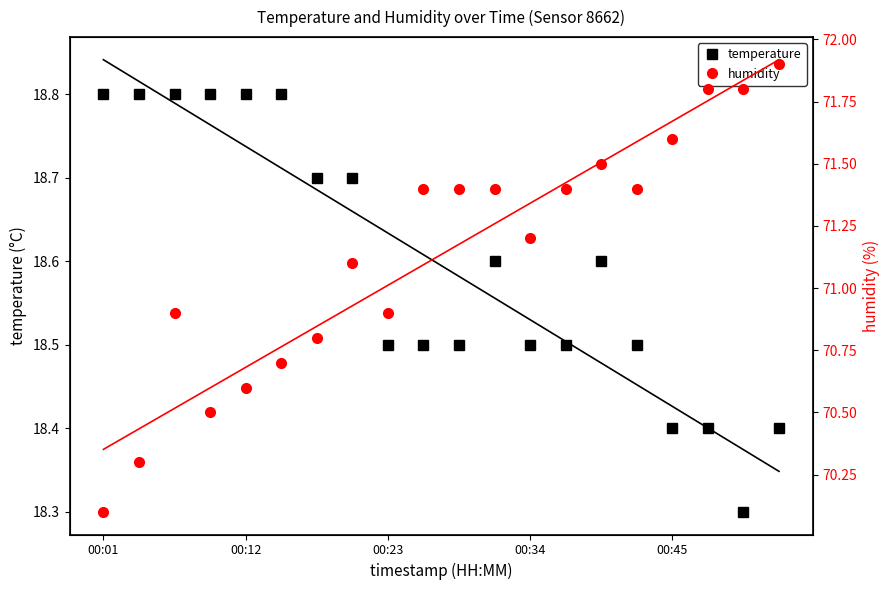

True or false: temperature and humidity cross at least once.

False